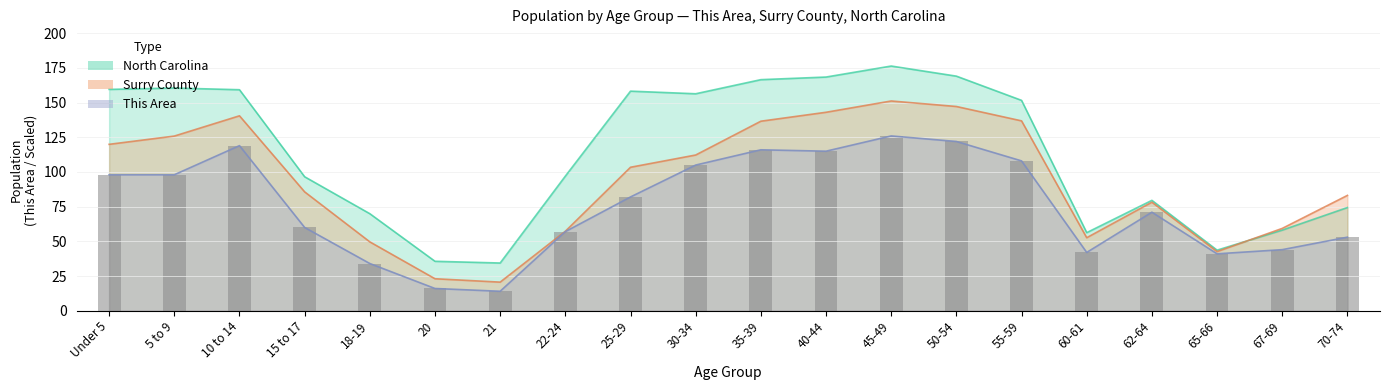

What is the label of the 6th bar from the left?

20